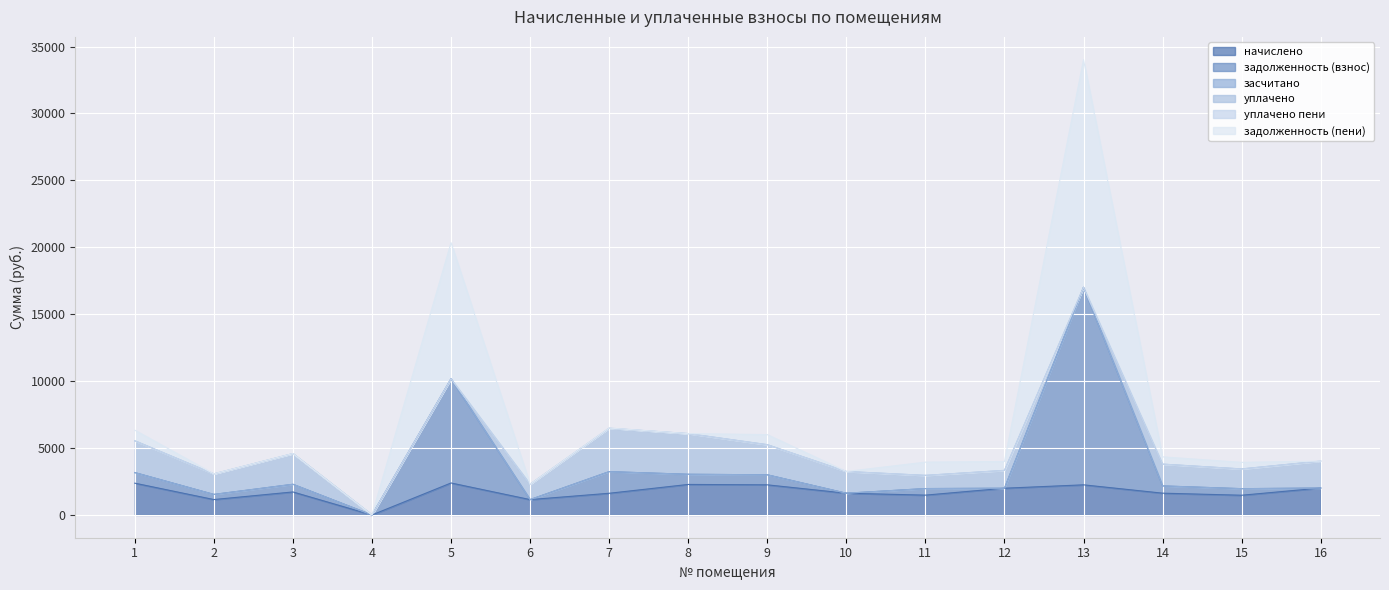

How many values in задолженность (пени) are above zero?

15